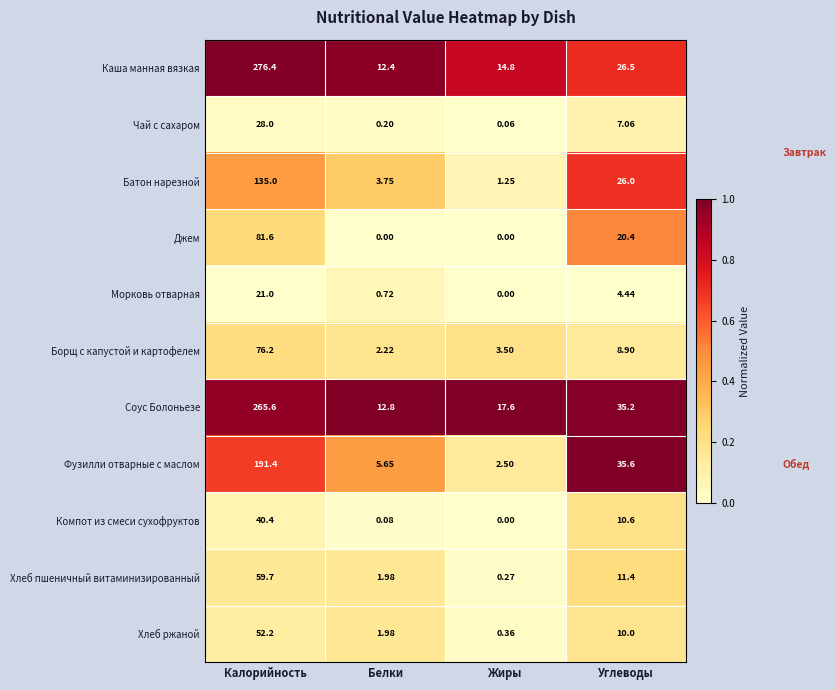

Rank the categories by Батон нарезной value from highest to lowest.

Калорийность, Углеводы, Белки, Жиры